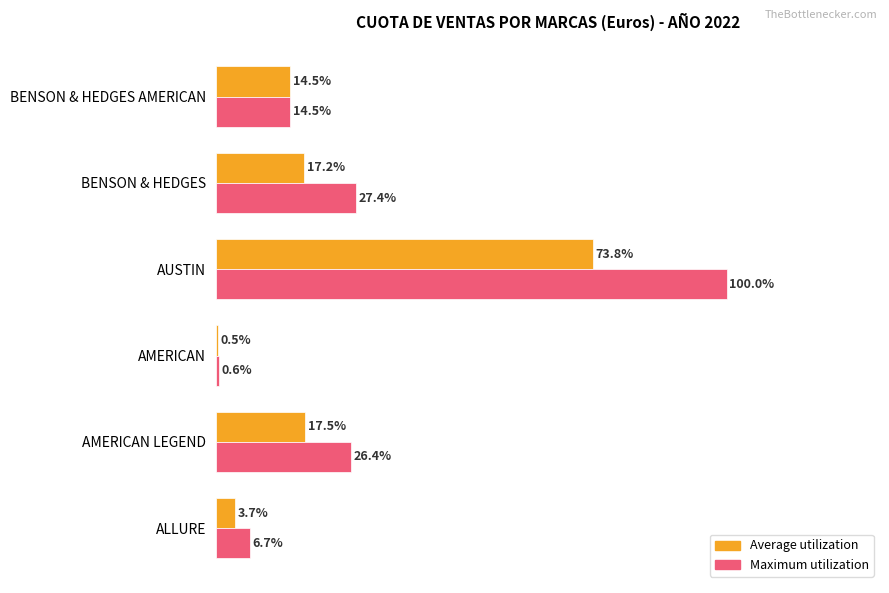

Which series has the largest total across all categories?

Maximum utilization